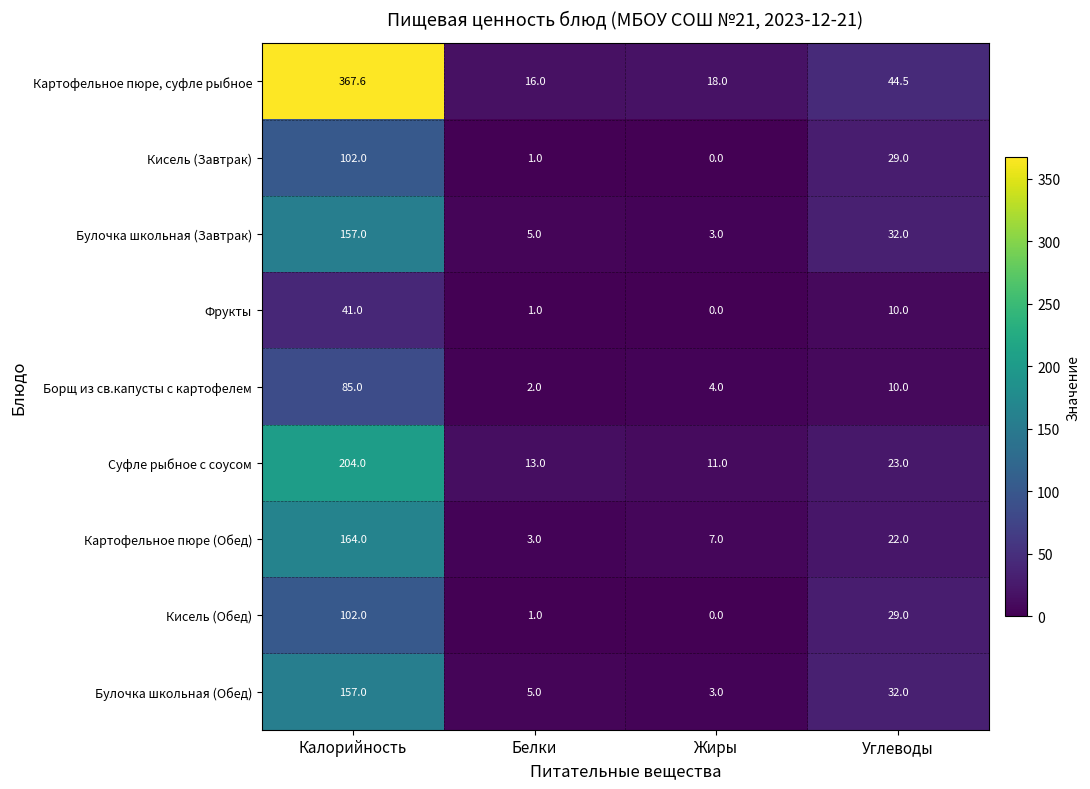

Read the Булочка школьная (Обед) value at Калорийность.

157.0